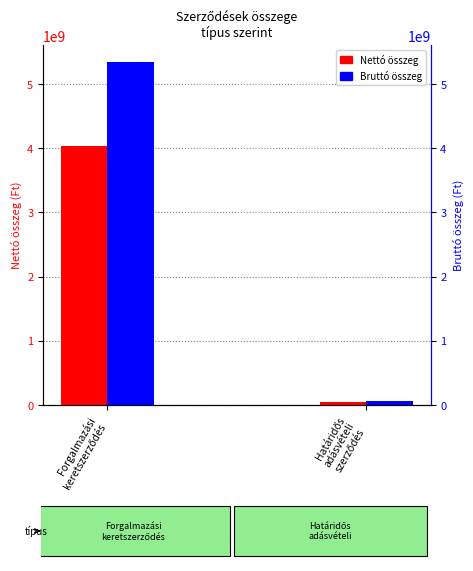

Reading right to left, extract all data points from this chart.

Nettó összeg: 52261502	4033879130
Bruttó összeg: 65261477	5337305521